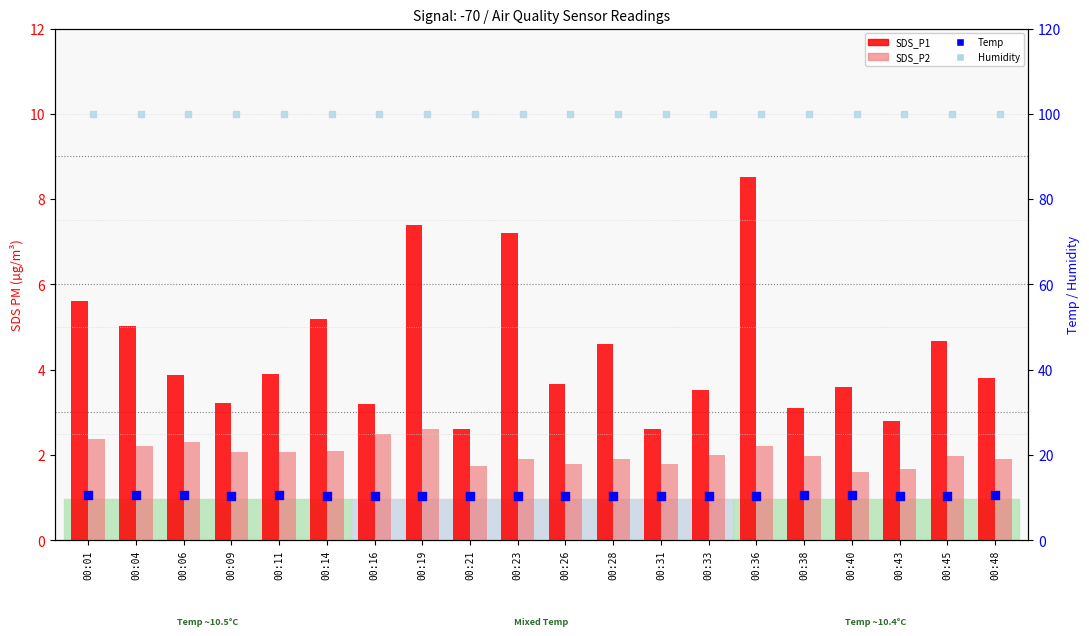

Which series reaches the maximum Y coordinate?

Humidity